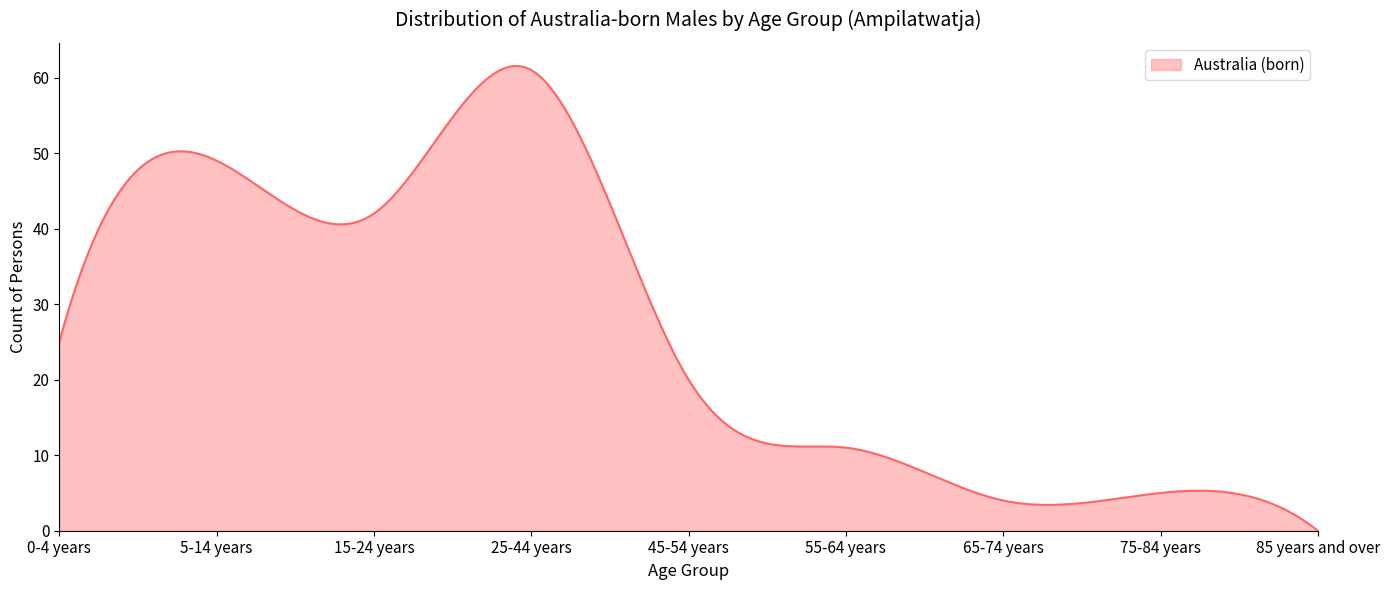

What is the difference between the maximum and minimum values?

61.5